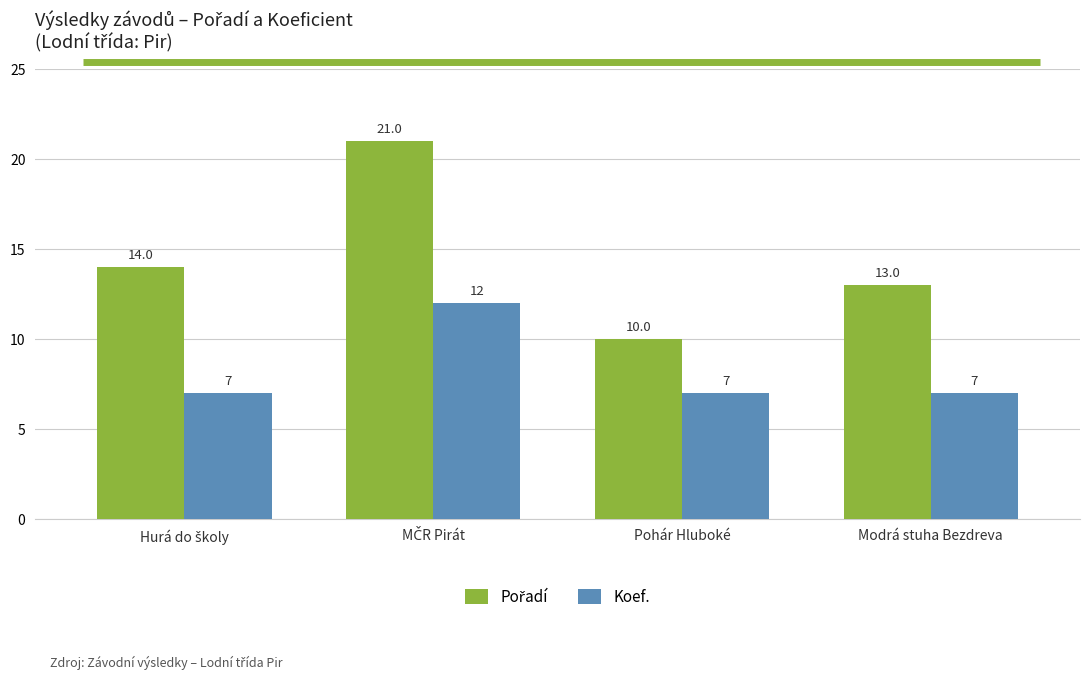

What is the maximum value shown in the chart?

21